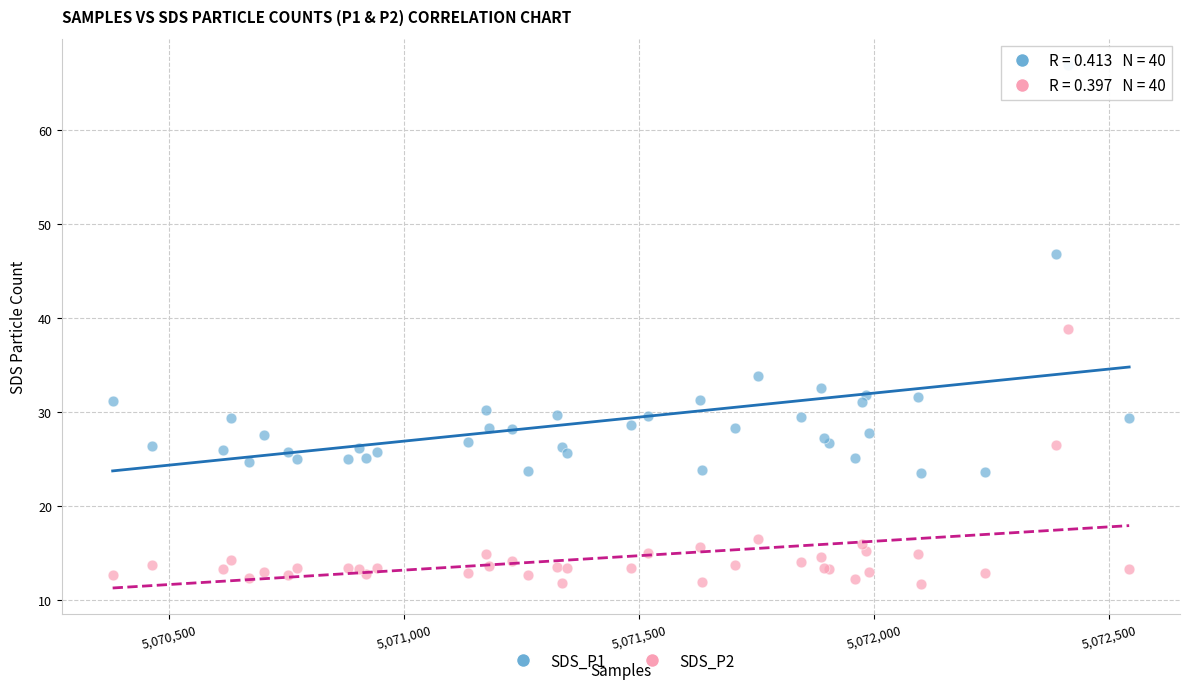

Which series contains the lowest Y value?

SDS_P2